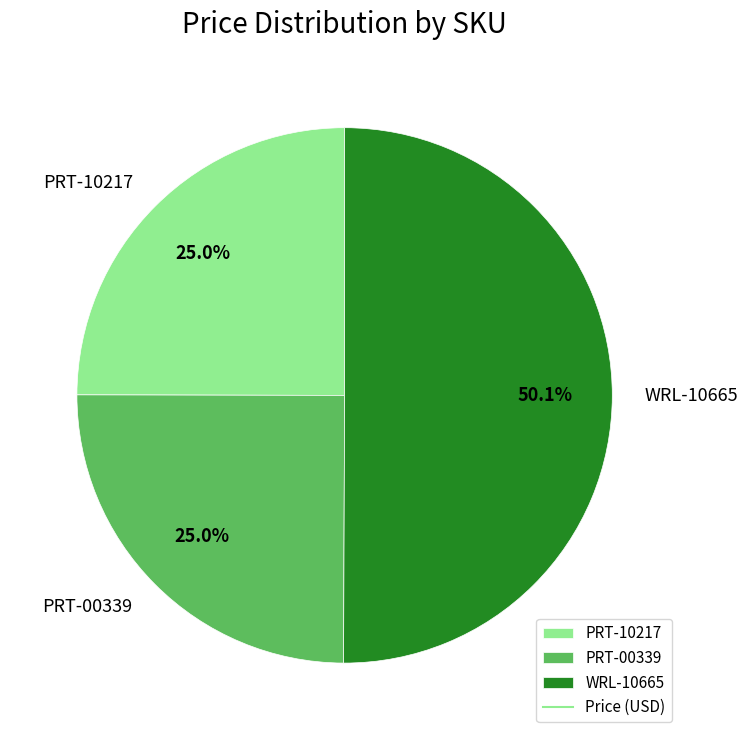

To the nearest percent, what is the average slice percentage?

33%